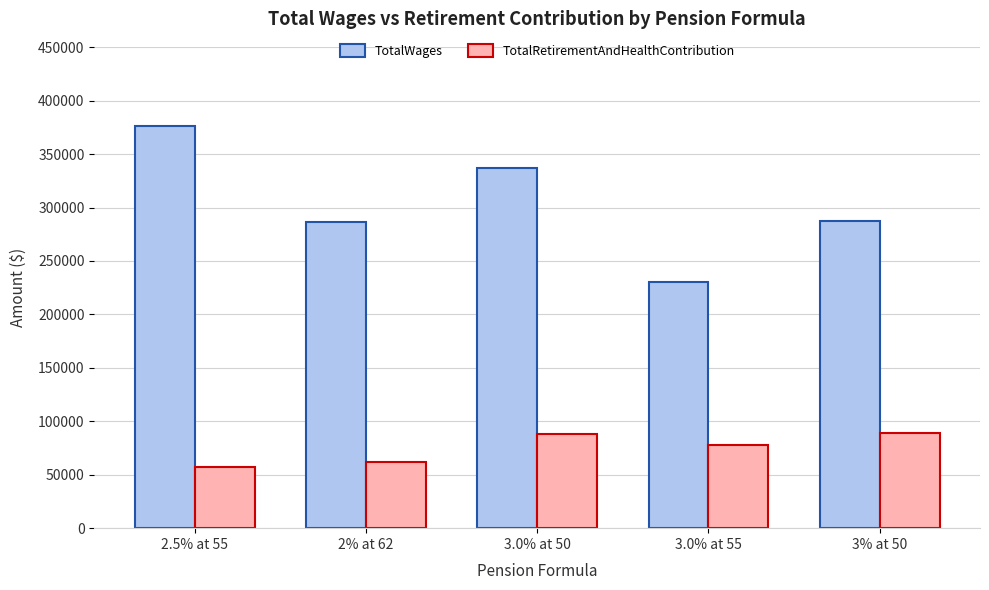

List the series in order of their overall mean, lowest first.

TotalRetirementAndHealthContribution, TotalWages